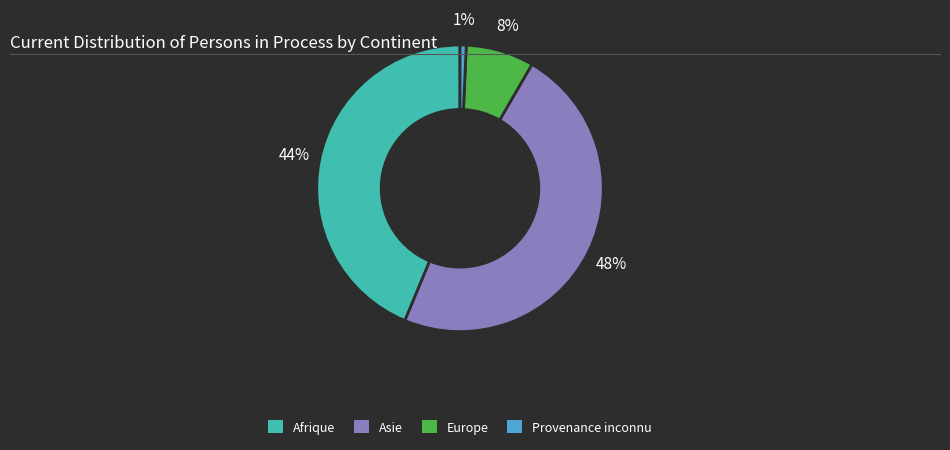

Which slice is the largest?

Asie